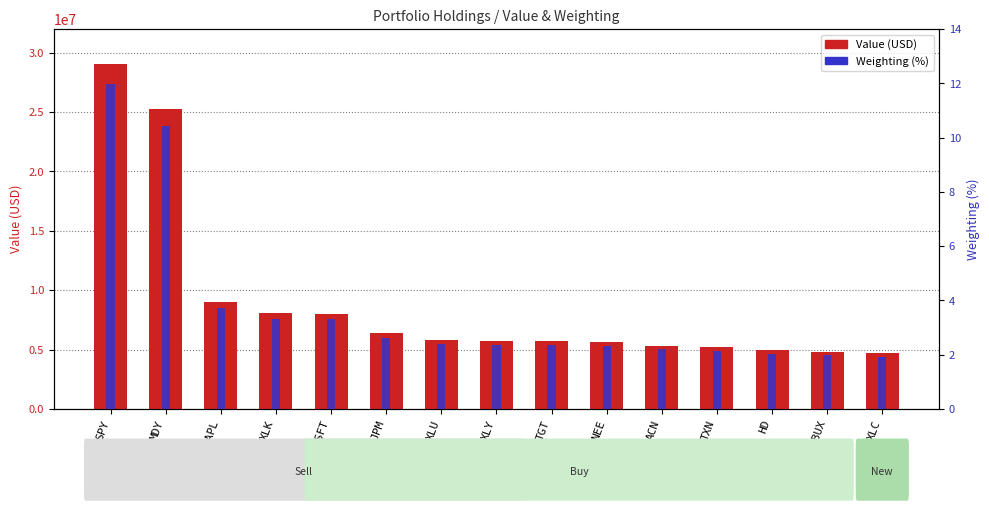

Is the value of Value (USD) at MSFT greater than the value of Weighting (%) at AAPL?

Yes